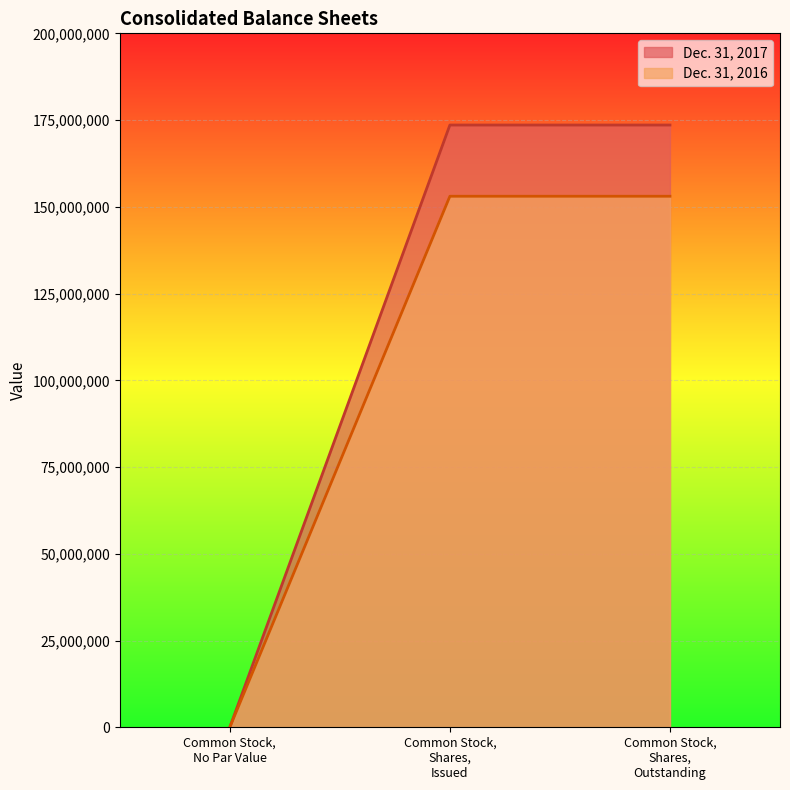

Between Common Stock, Shares, Issued and Common Stock, No Par Value, which is larger?

Common Stock, Shares, Issued